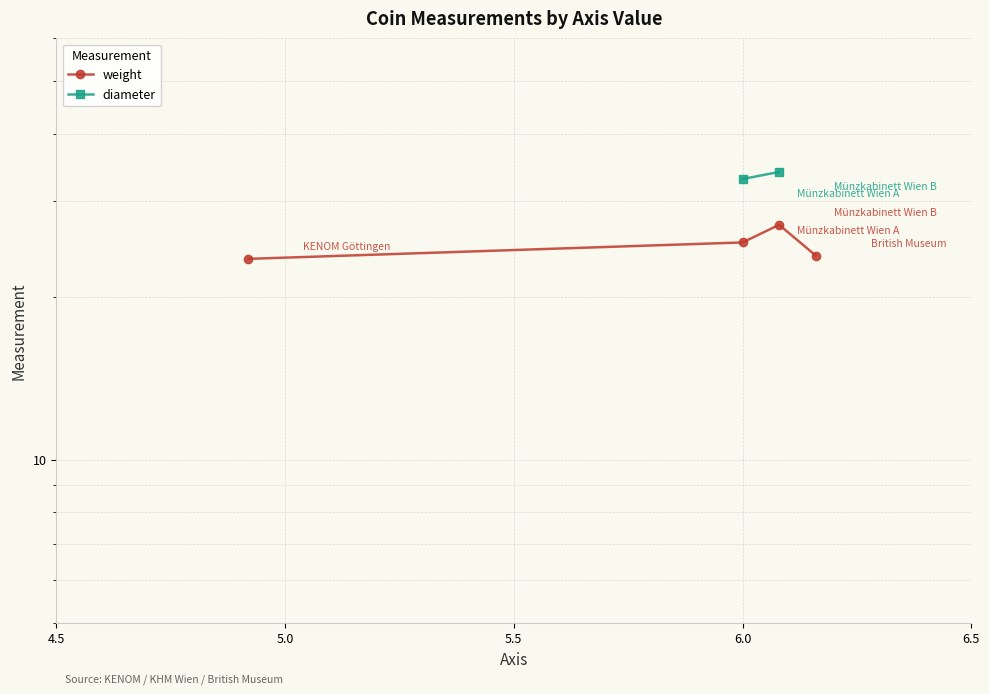

True or false: diameter has more than 0 points higher than both neighbors.

False